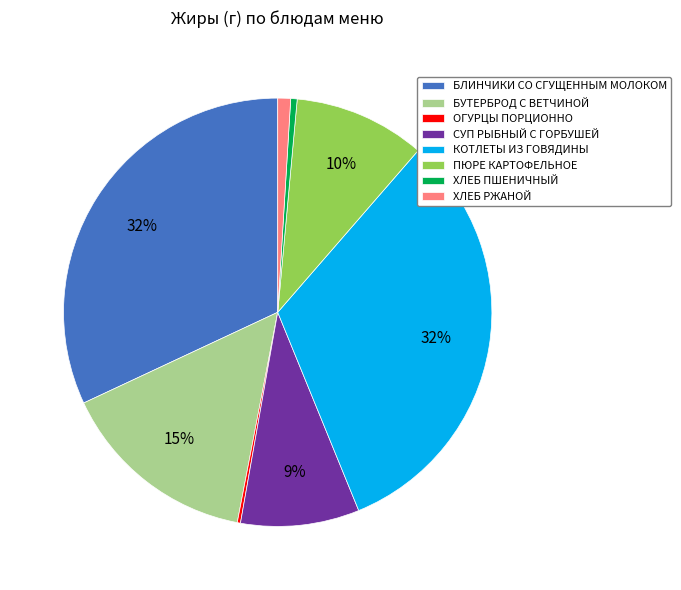

Does any single category account for the majority?

No